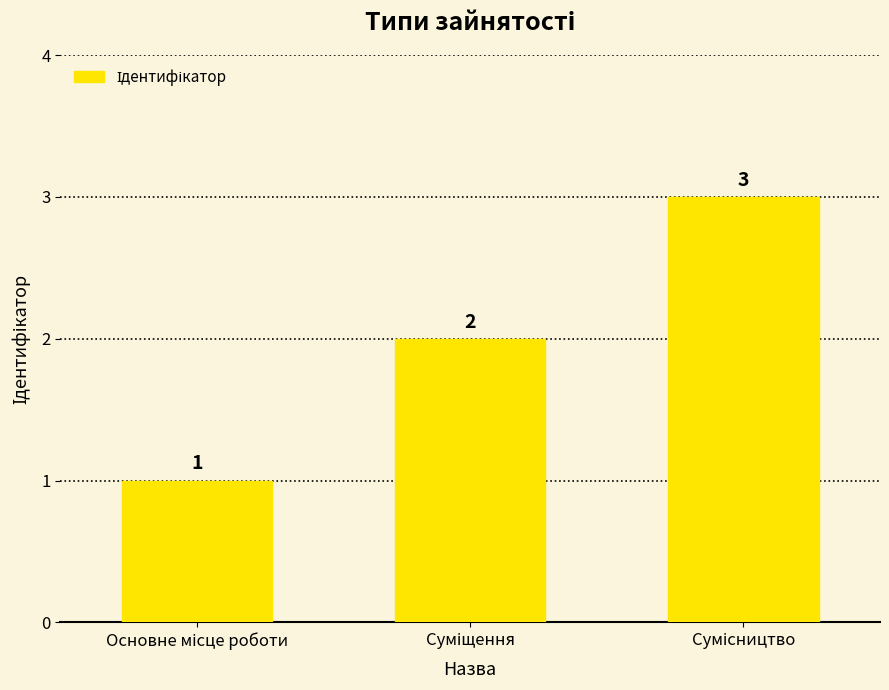

How many values are between 1 and 3?

3